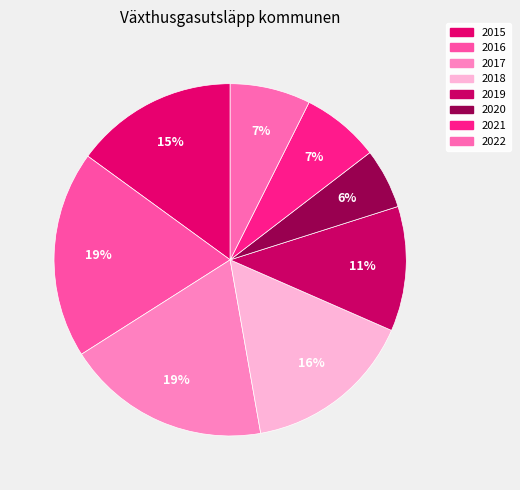

Count the number of slices in the pie.

8